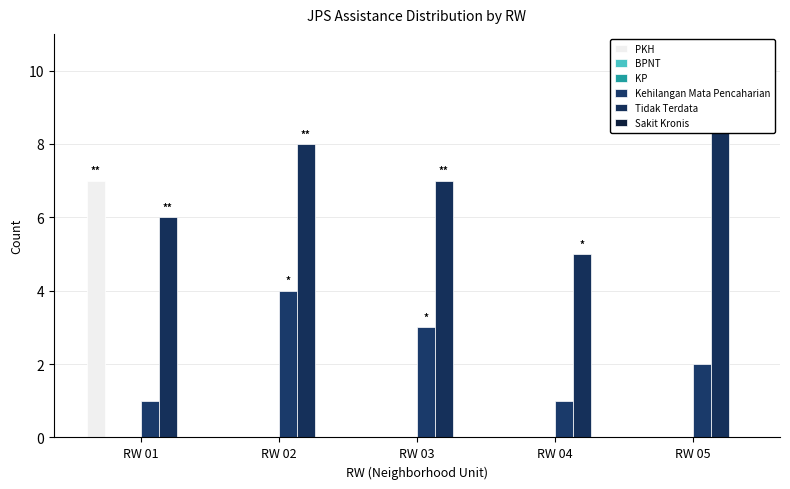

Reading left to right, what are all the values shown in this chart?

PKH: 7	0	0	0	0
BPNT: 0	0	0	0	0
KP: 0	0	0	0	0
Kehilangan Mata Pencaharian: 1	4	3	1	2
Tidak Terdata: 6	8	7	5	9
Sakit Kronis: 0	0	0	0	0